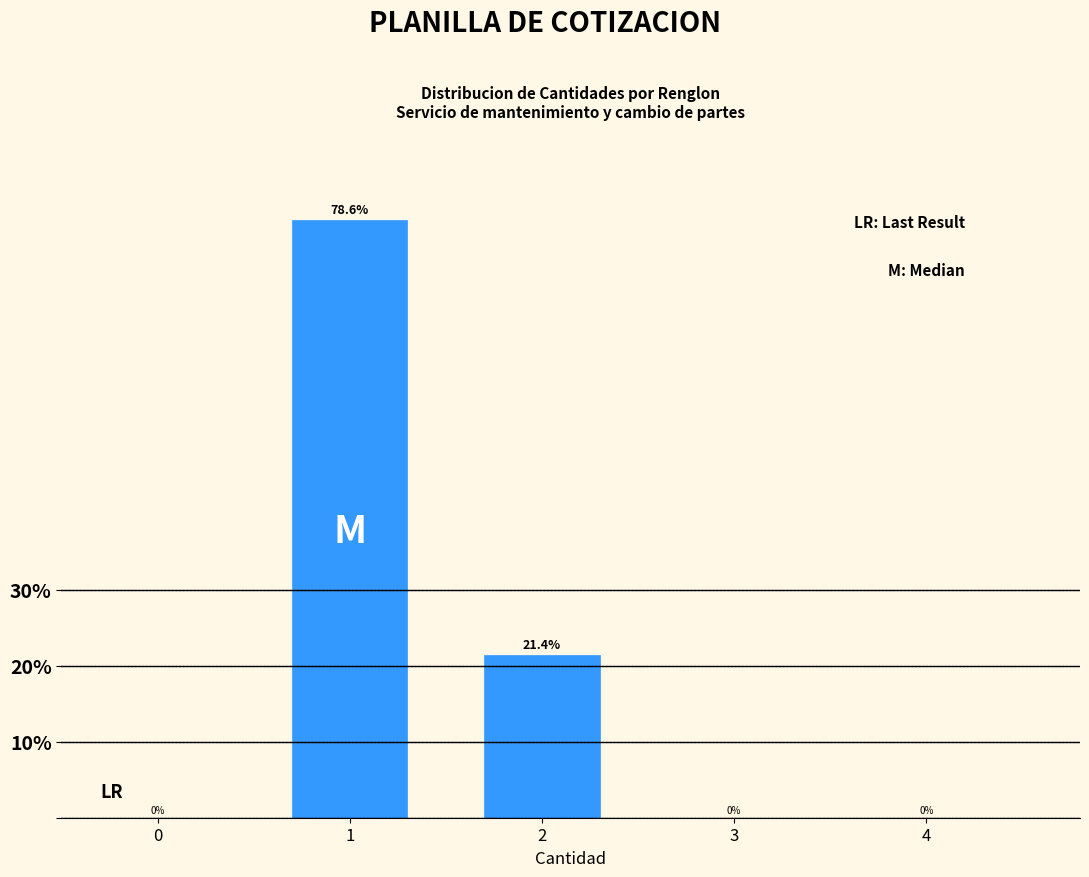

Reading right to left, transcribe all the data shown in this chart.

4=0.0	3=0.0	2=21.4	1=78.6	0=0.0